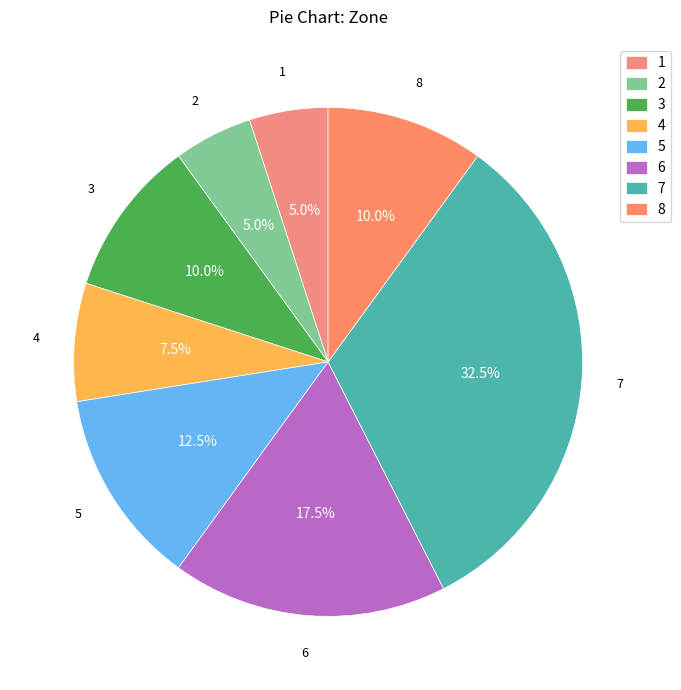

Which slice is the largest?

7